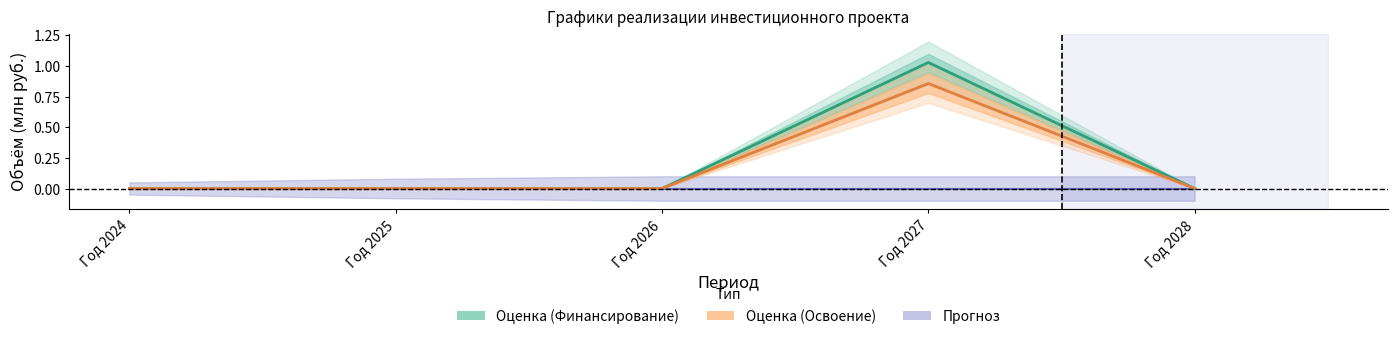

Is it true that Финансирование (План) equals -0.5 at Год 2026?

False